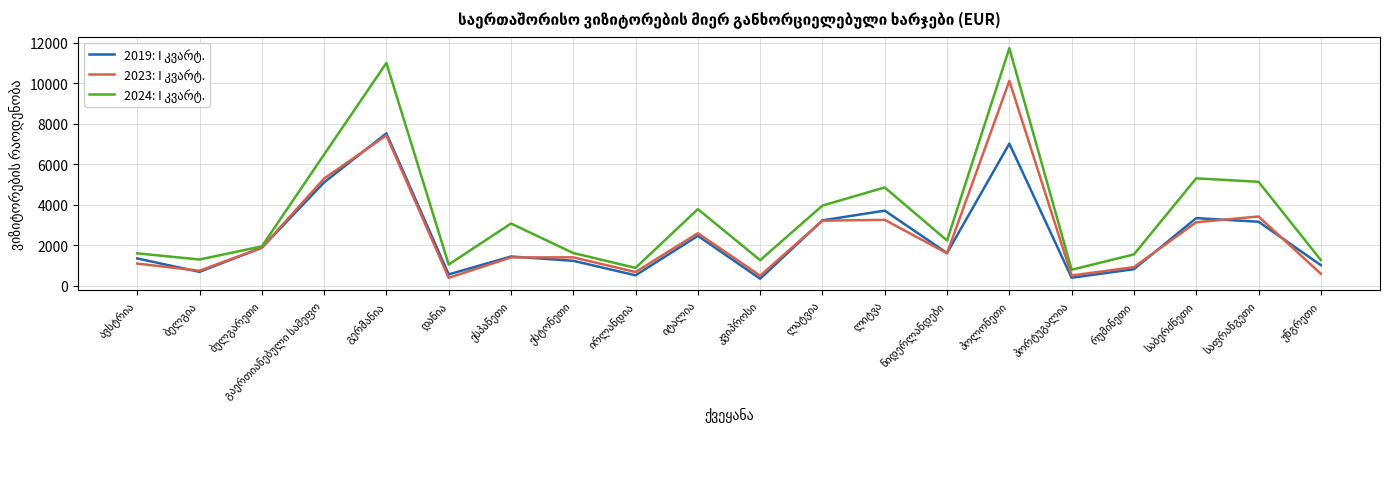

What is the greatest value displayed?

11734